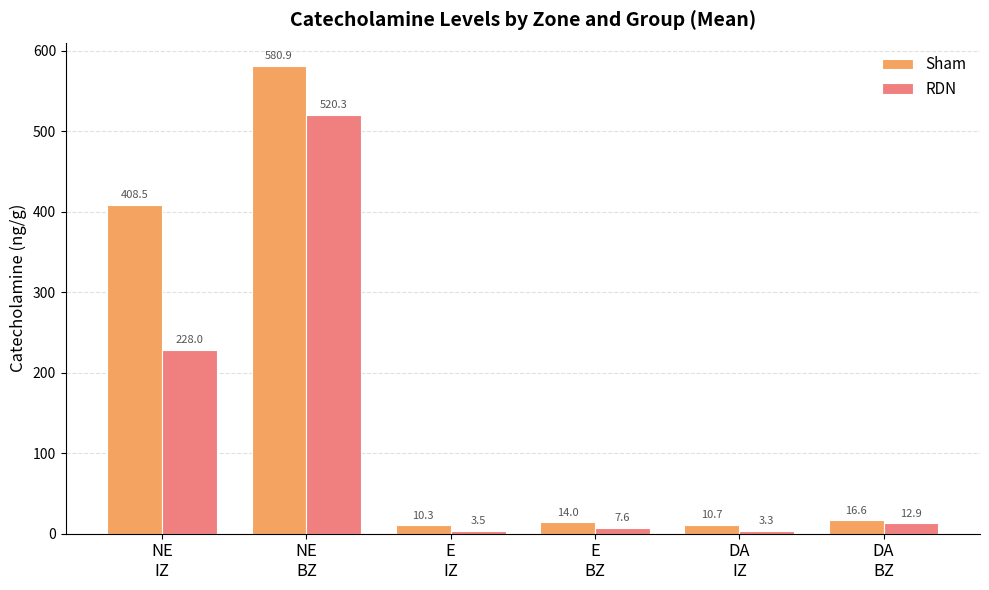

The Sham series shows 10.7 at DA
IZ. True or false?

True